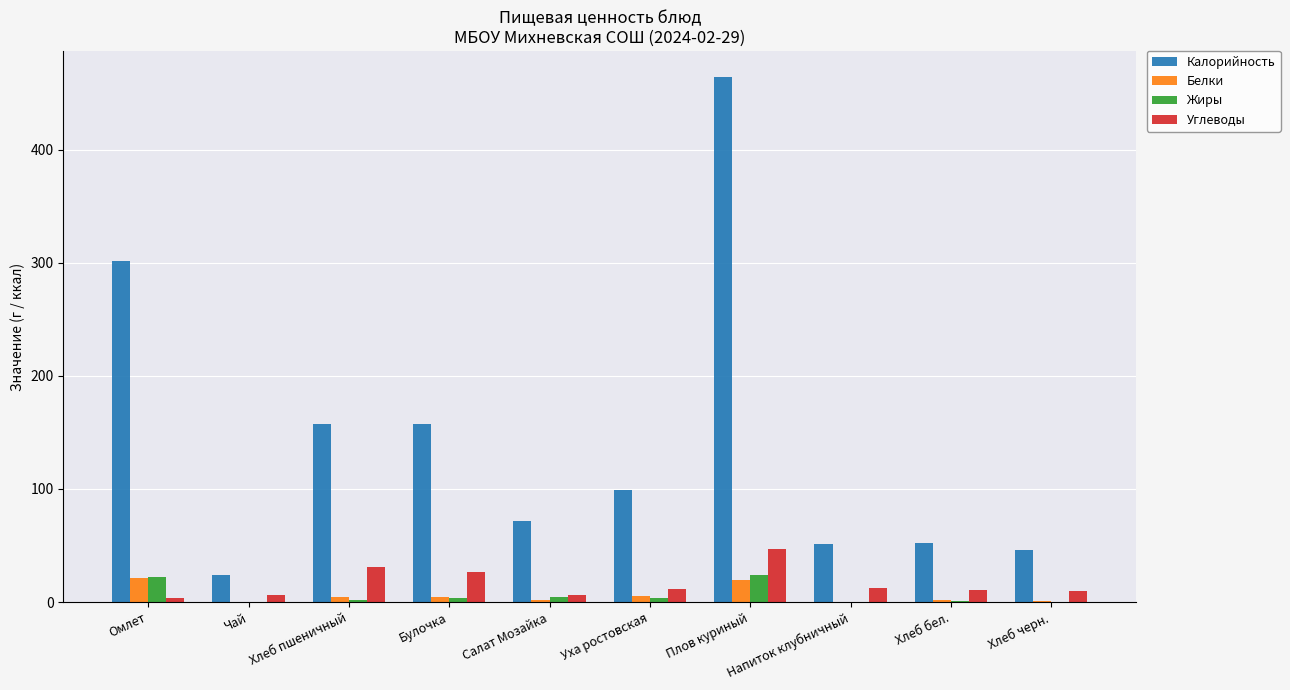

What is the total value across all series at Уха ростовская?

119.7